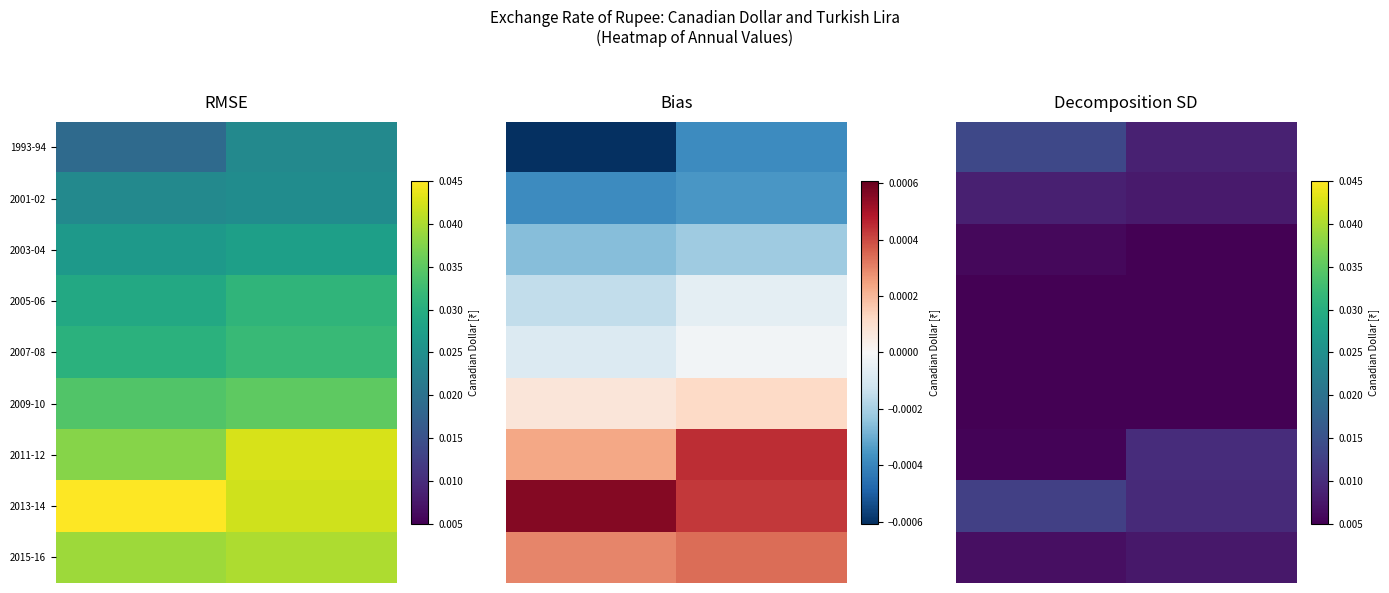

Count the 2009-10 values in the range 0 to 1.

2